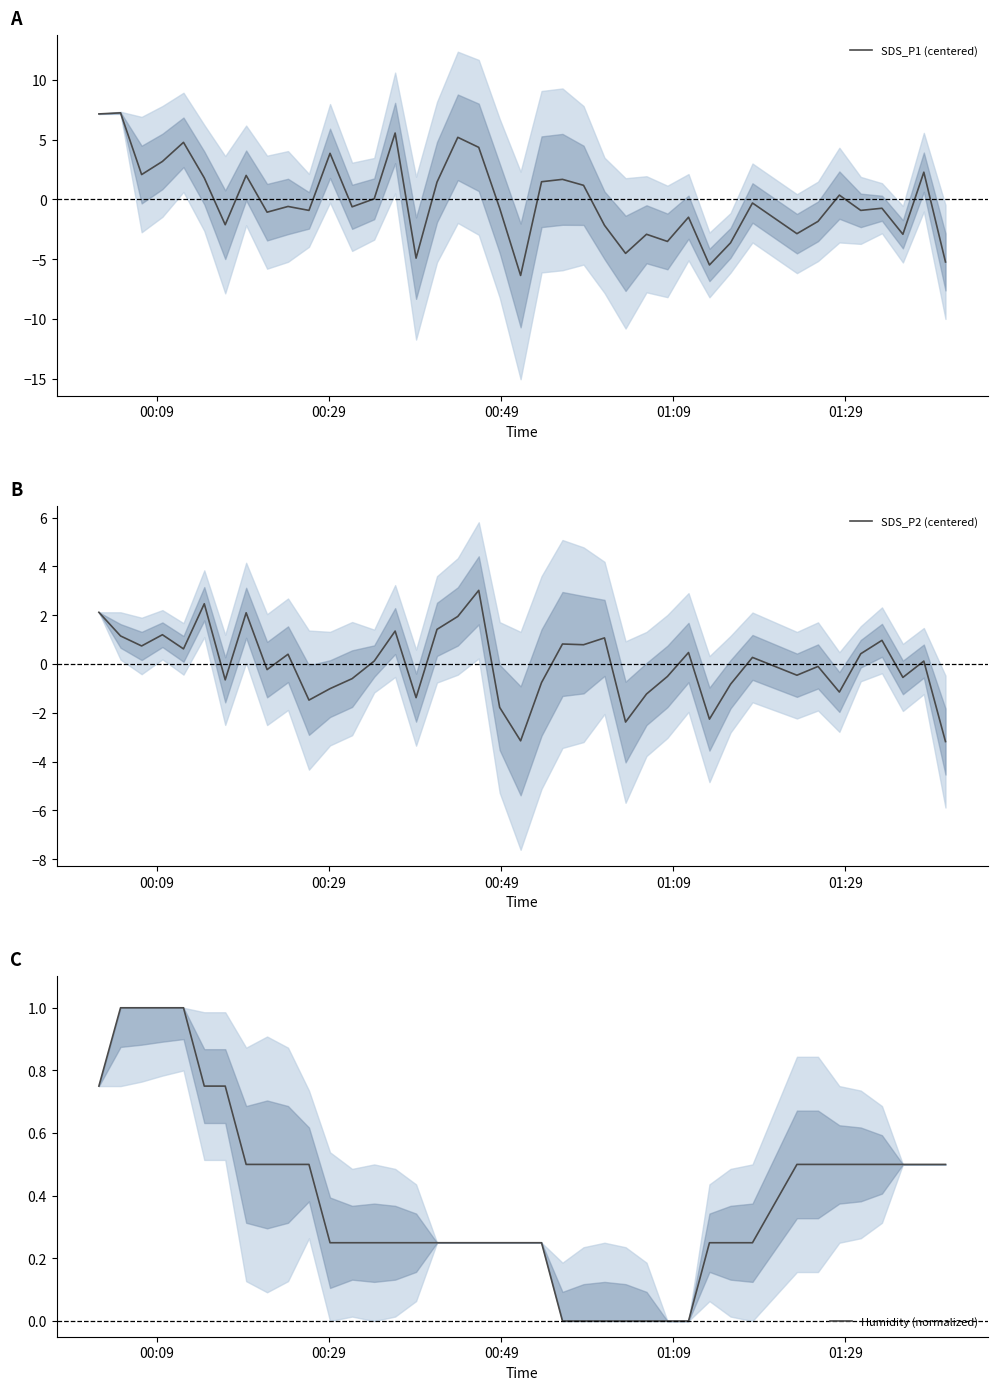

How many times do Humidity (normalized) and SDS_P1 (centered) cross each other?

13